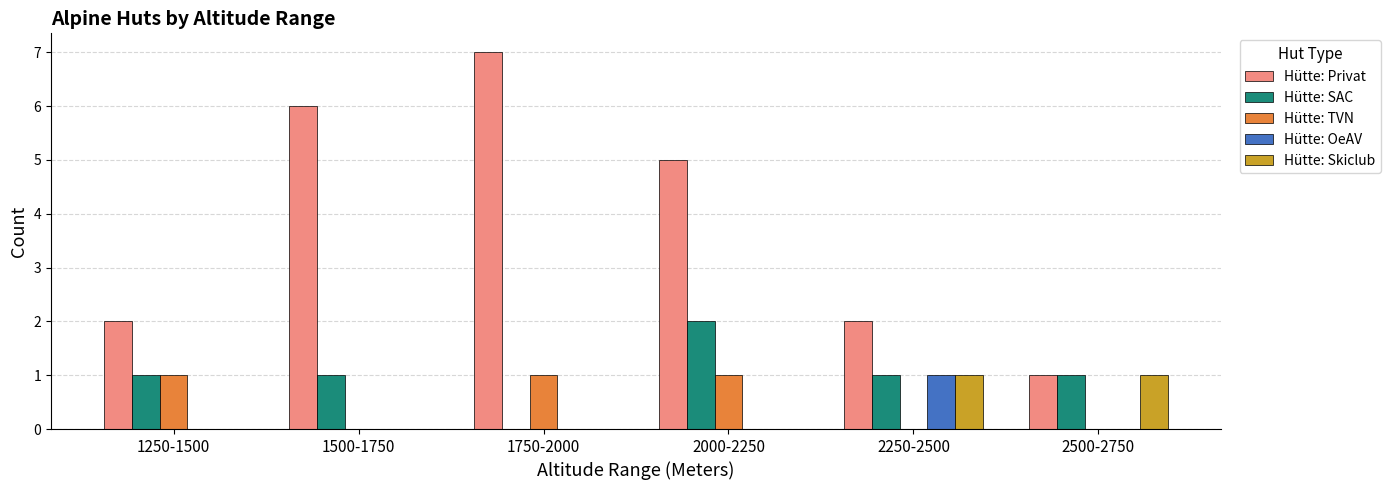

The value of Hütte: Privat at 2250-2500 is 1. True or false?

False